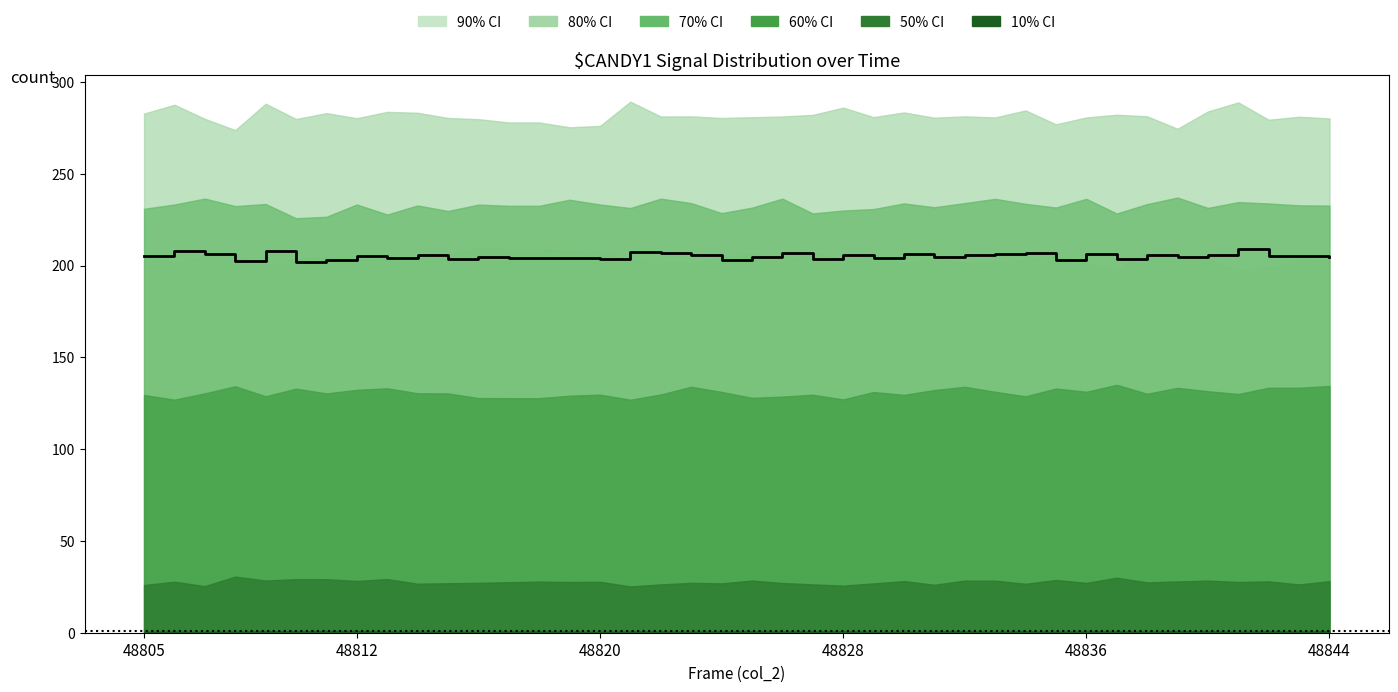

What is the greatest value displayed?

208.8